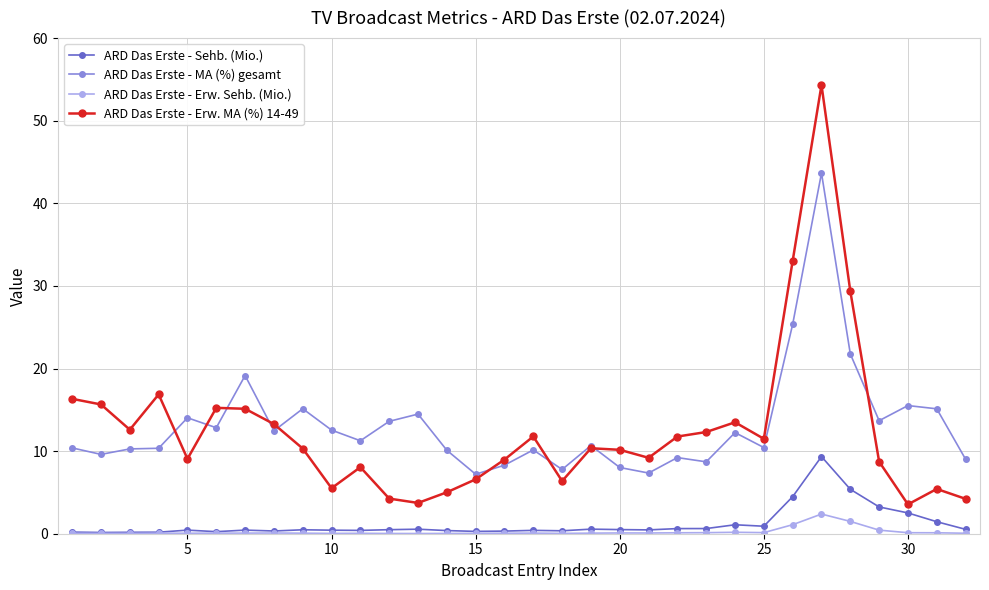

True or false: ARD Das Erste - Erw. Sehb. (Mio.) has more than 1 interior local peaks.

True